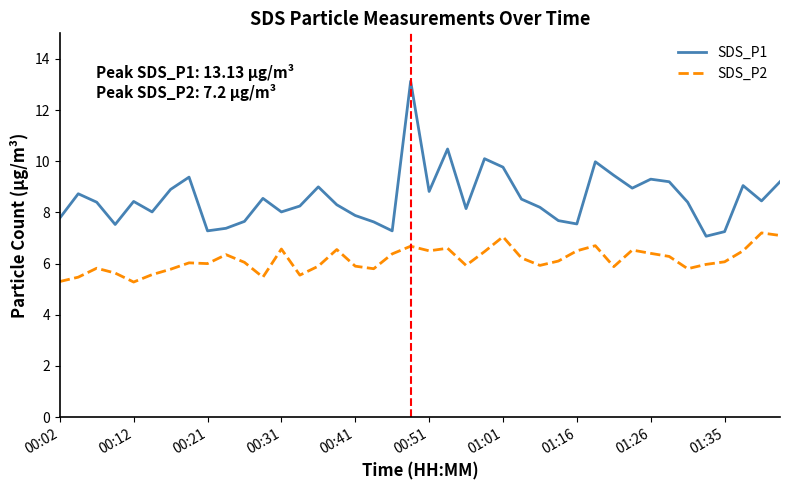

Which series has the largest total across all categories?

SDS_P1